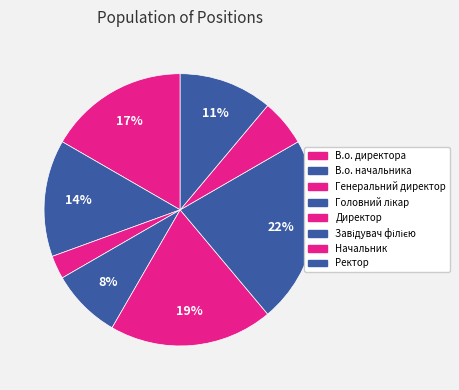

Count the number of slices in the pie.

8